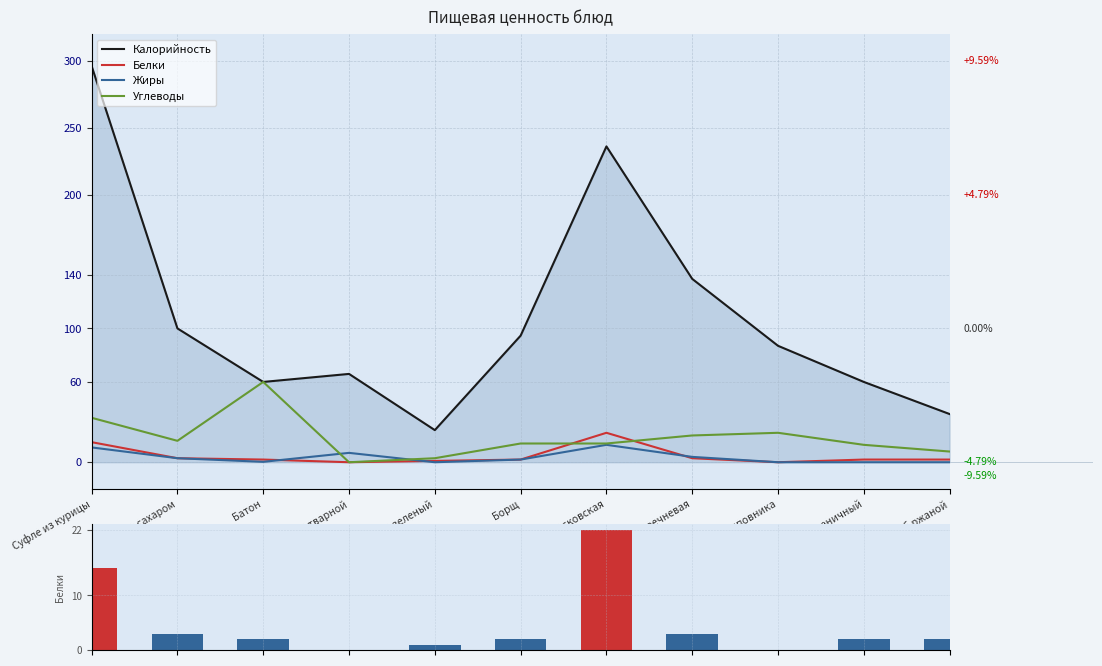

What is the sum of the Углеводы values at Картофель отварной and Батон?

60.0